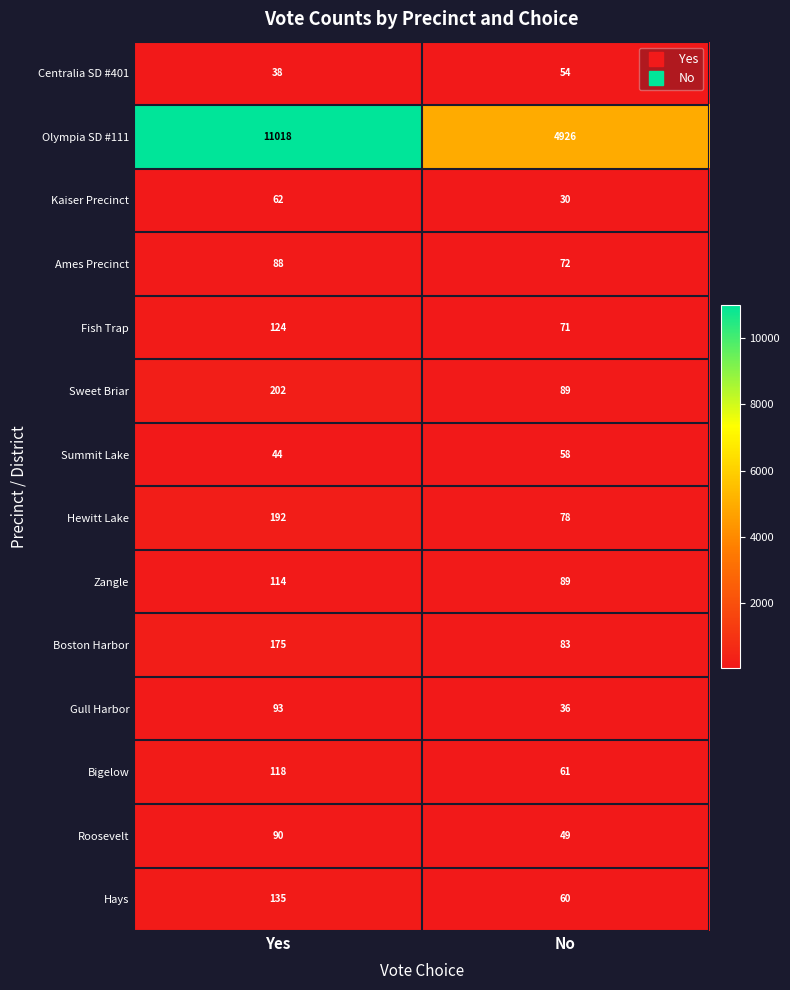

Is it true that Olympia SD #111 equals 11018 at Yes?

True